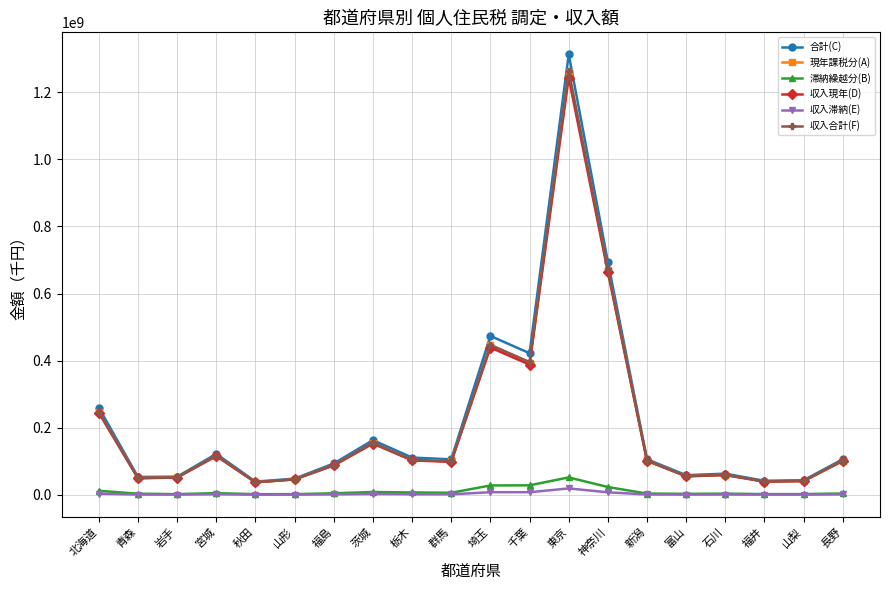

What is the sum of the 滞納繰越分(B) values at 新潟 and 北海道?

15718224